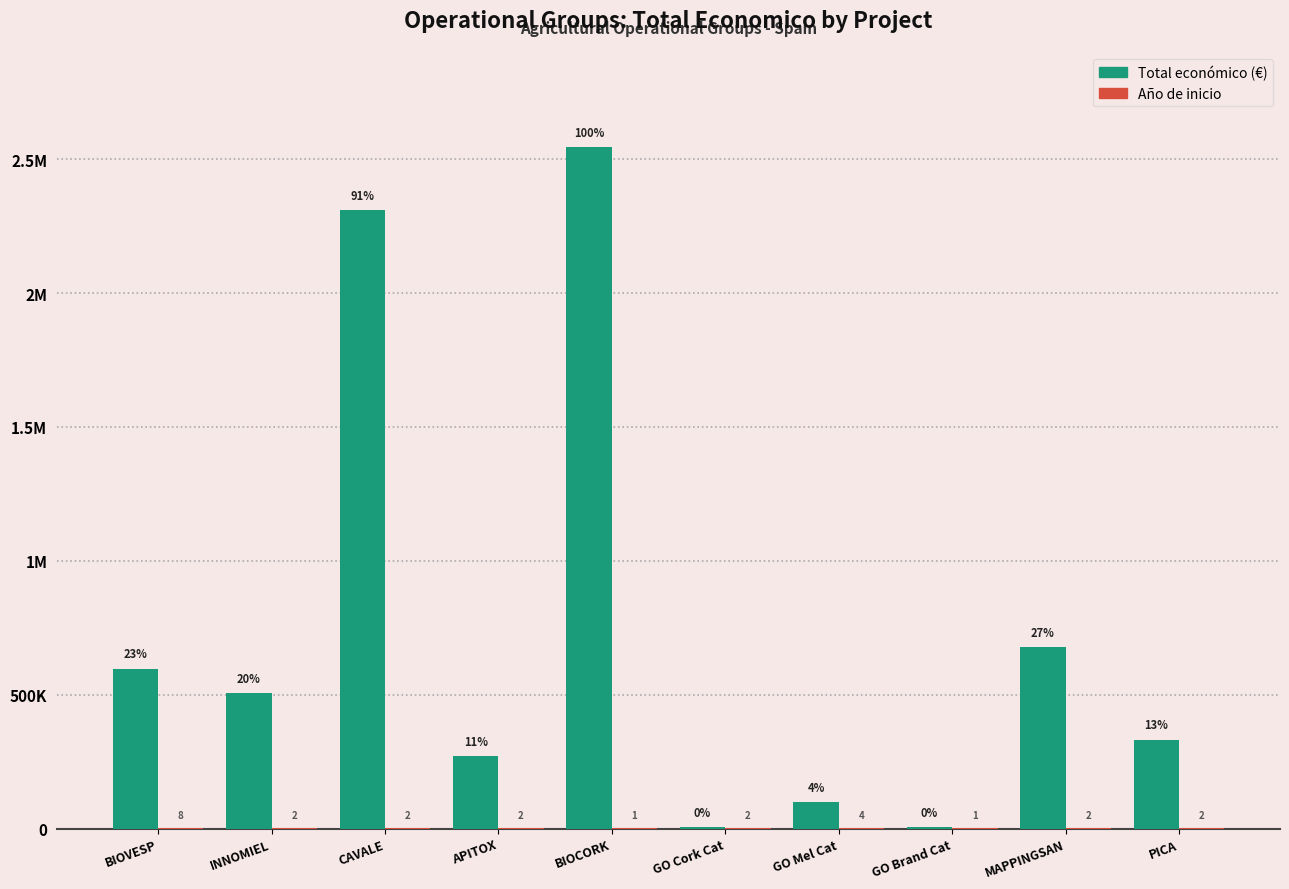

Does the chart contain stacked bars?

No